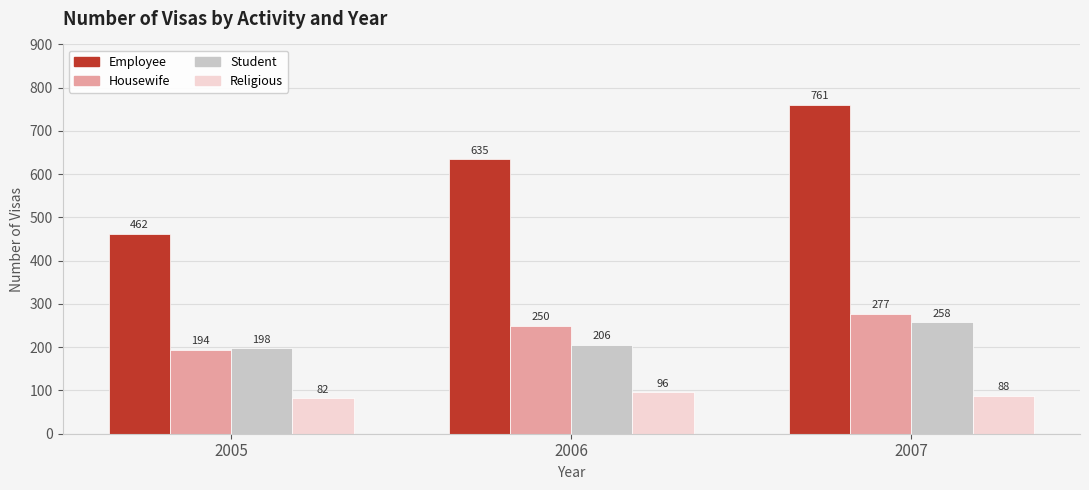

Which series has the widest spread of values?

Employee